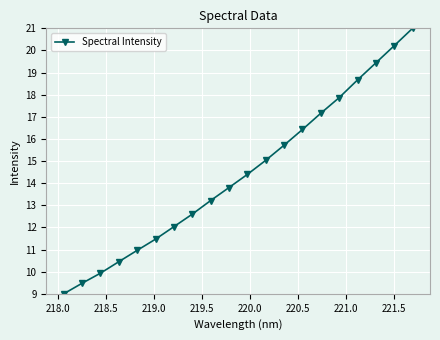

Reading left to right, extract all data points from this chart.

9.0	9.5	9.9	10.5	11.0	11.5	12.0	12.6	13.2	13.8	14.4	15.0	15.7	16.4	17.2	17.9	18.7	19.4	20.2	21.0